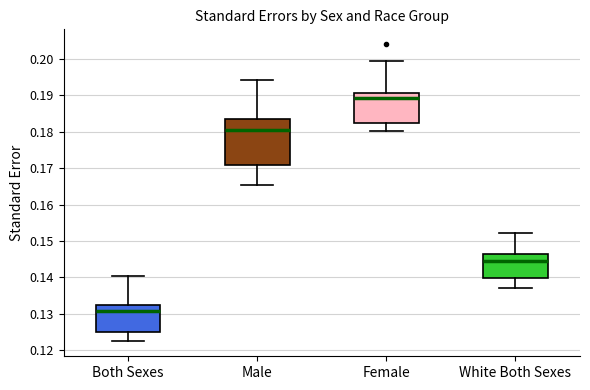

Comparing the boxes themselves (not the whiskers), which one is the tallest?

Male